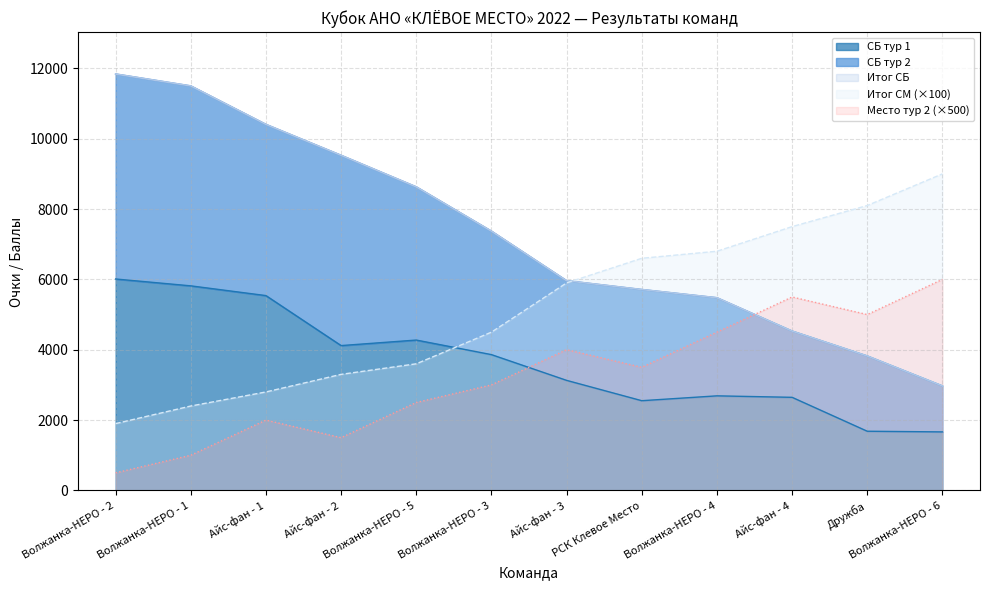

Is the value of Итог СМ (×100) at Волжанка-НЕРО - 2 greater than the value of Место тур 2 (×500) at Волжанка-НЕРО - 4?

No